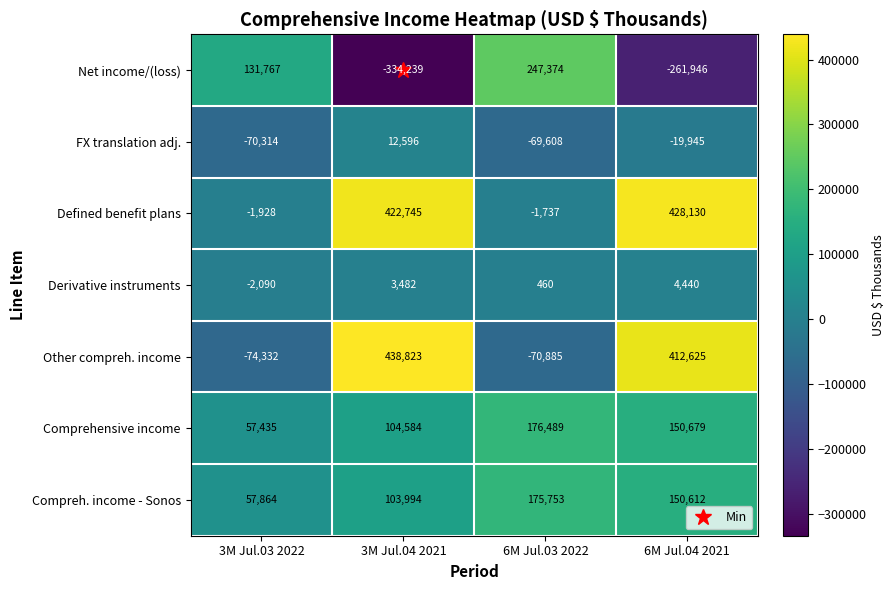

Which label corresponds to the largest value in the chart?

3M Jul.04 2021